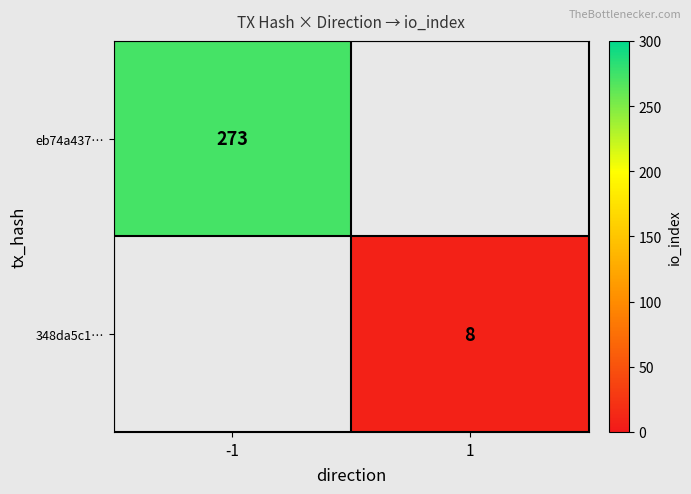

At how many categories does at least one series exceed 16?

1